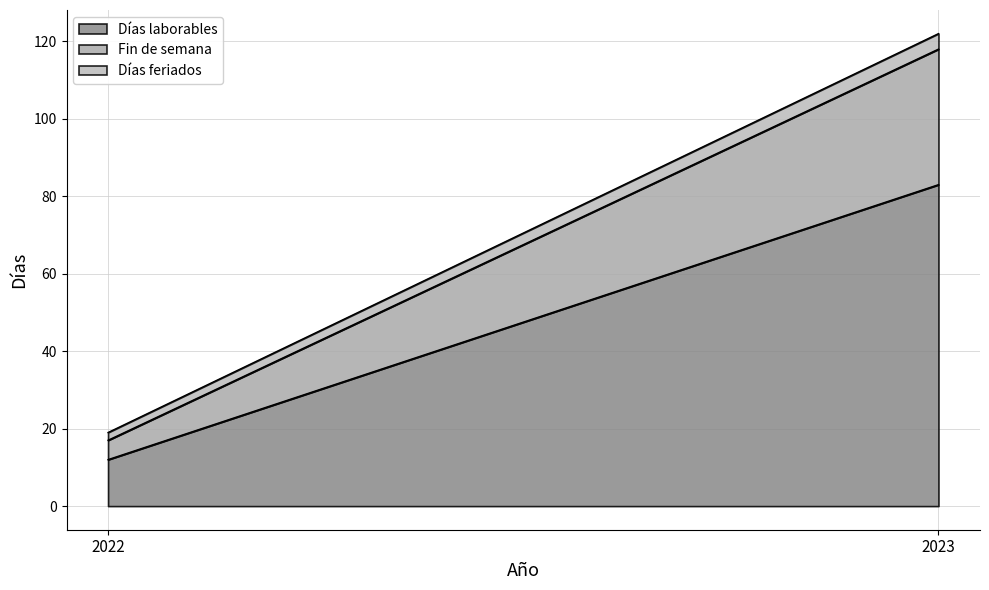

Reading right to left, list the values for the Días laborables series.

83	12